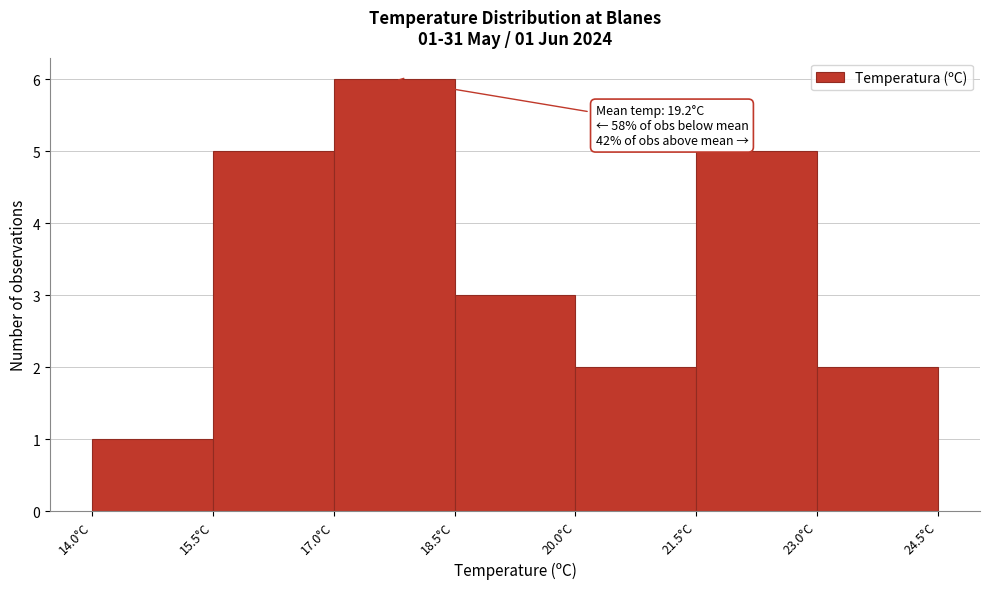

Over which range of the x-axis is the bar tallest?

17.0 to 18.5